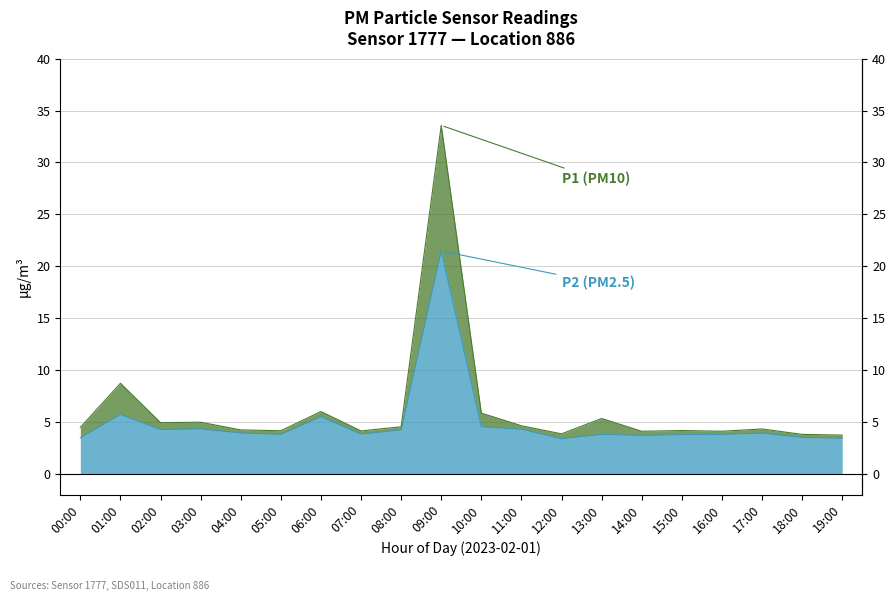

What is the spread (max minus min) of values at 03:00?

0.6